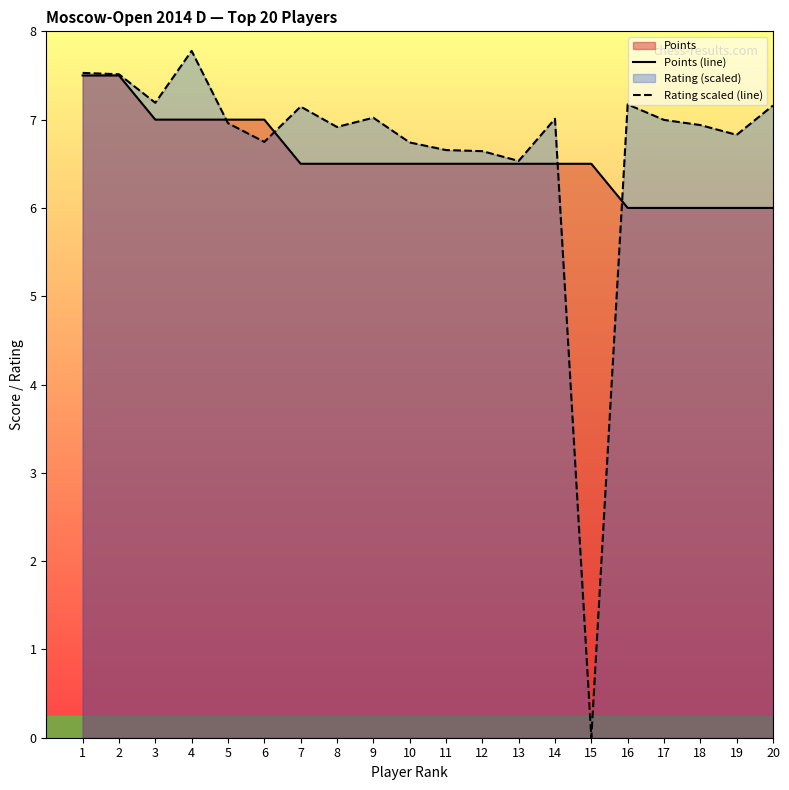

Rank the series by their maximum value, from highest to lowest.

Rating scaled (line), Points (line)